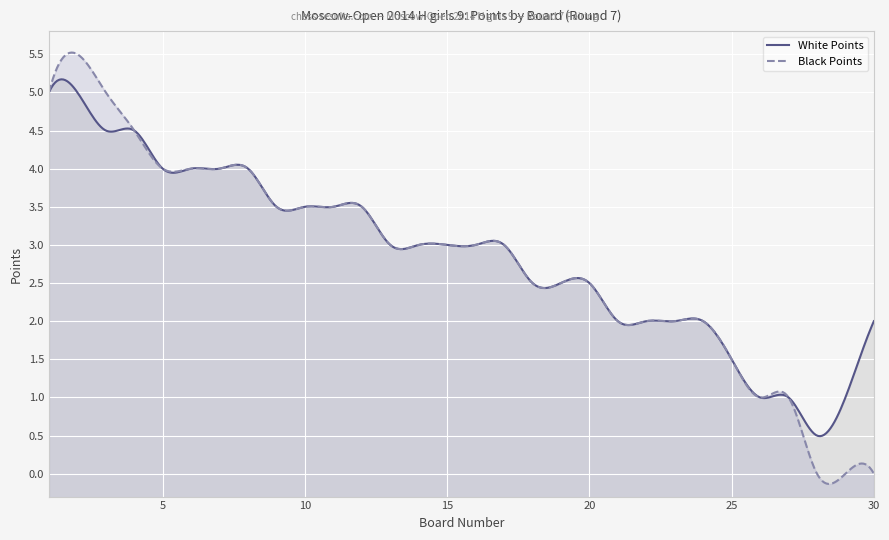

True or false: White Points and Black Points intersect in this chart.

False